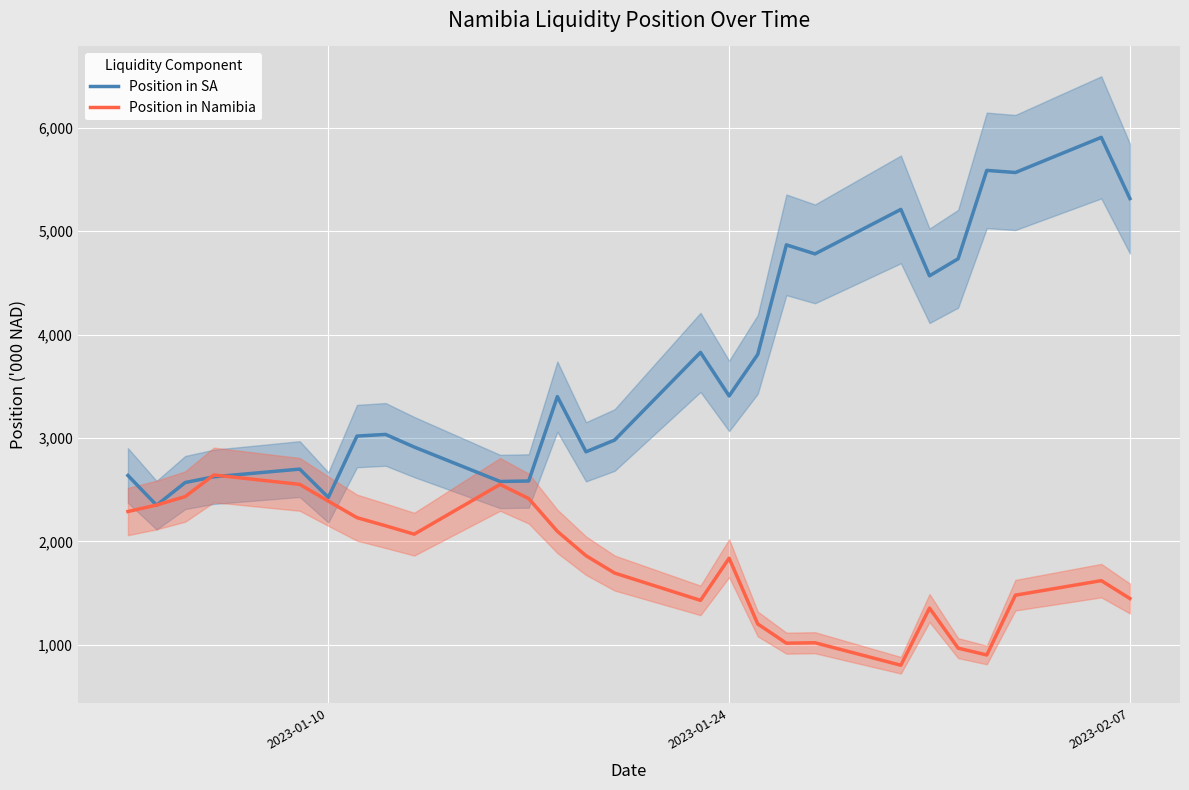

What is the minimum value shown in the chart?

801.1